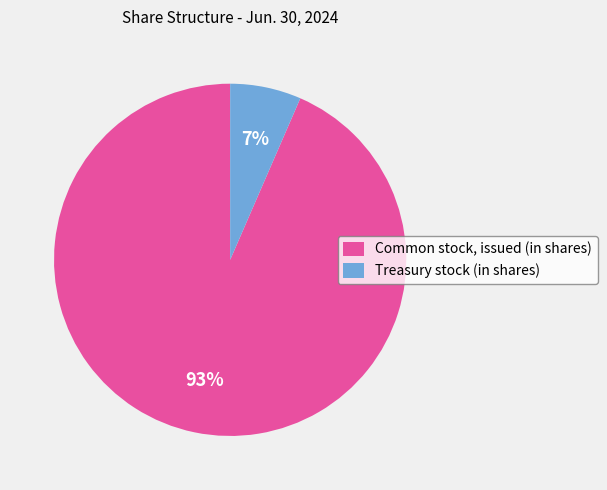

Which slice is the smallest?

Treasury stock (in shares)